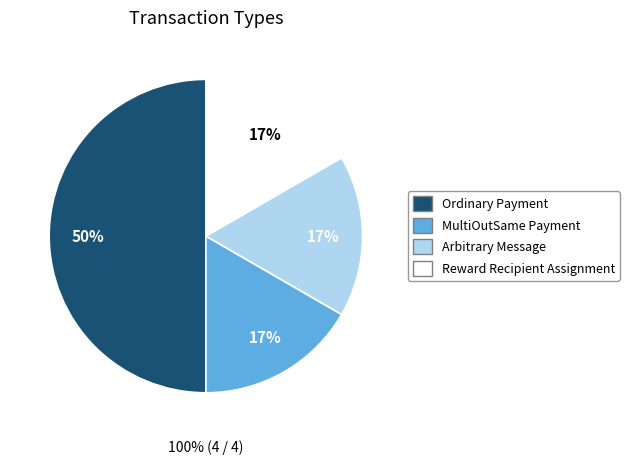

Rank the categories by value from lowest to highest.

MultiOutSame Payment, Arbitrary Message, Reward Recipient Assignment, Ordinary Payment